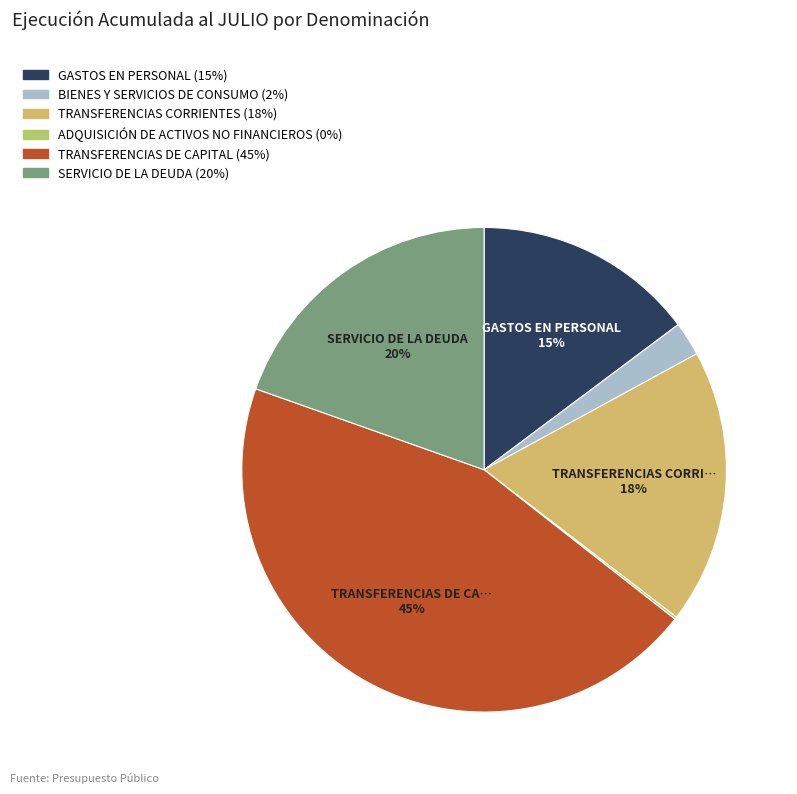

To the nearest percent, what percentage of the pie is GASTOS EN PERSONAL?

15%